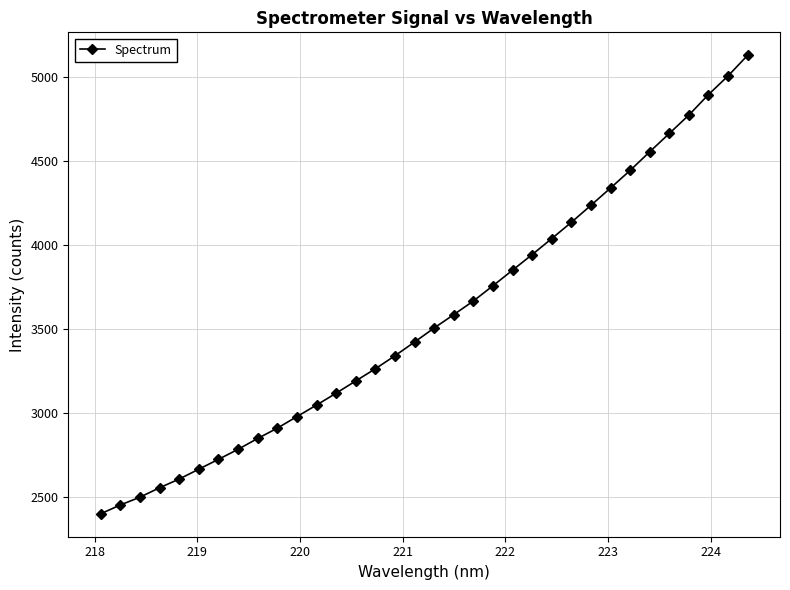

What is the greatest value displayed?

5127.9